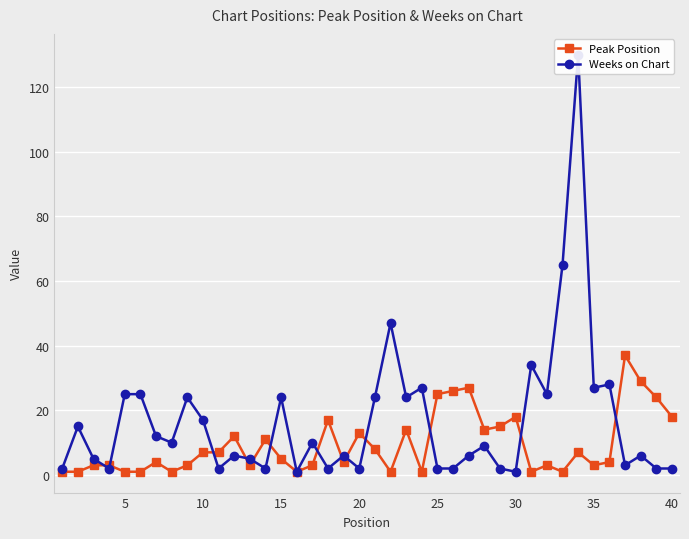

How many lines are shown in the chart?

2